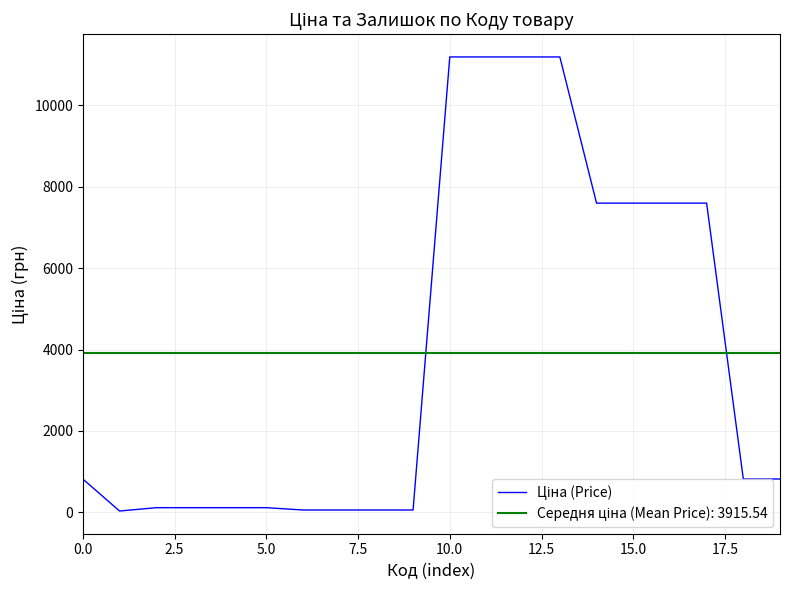

True or false: there are more than 1 points higher than both neighbors.

False